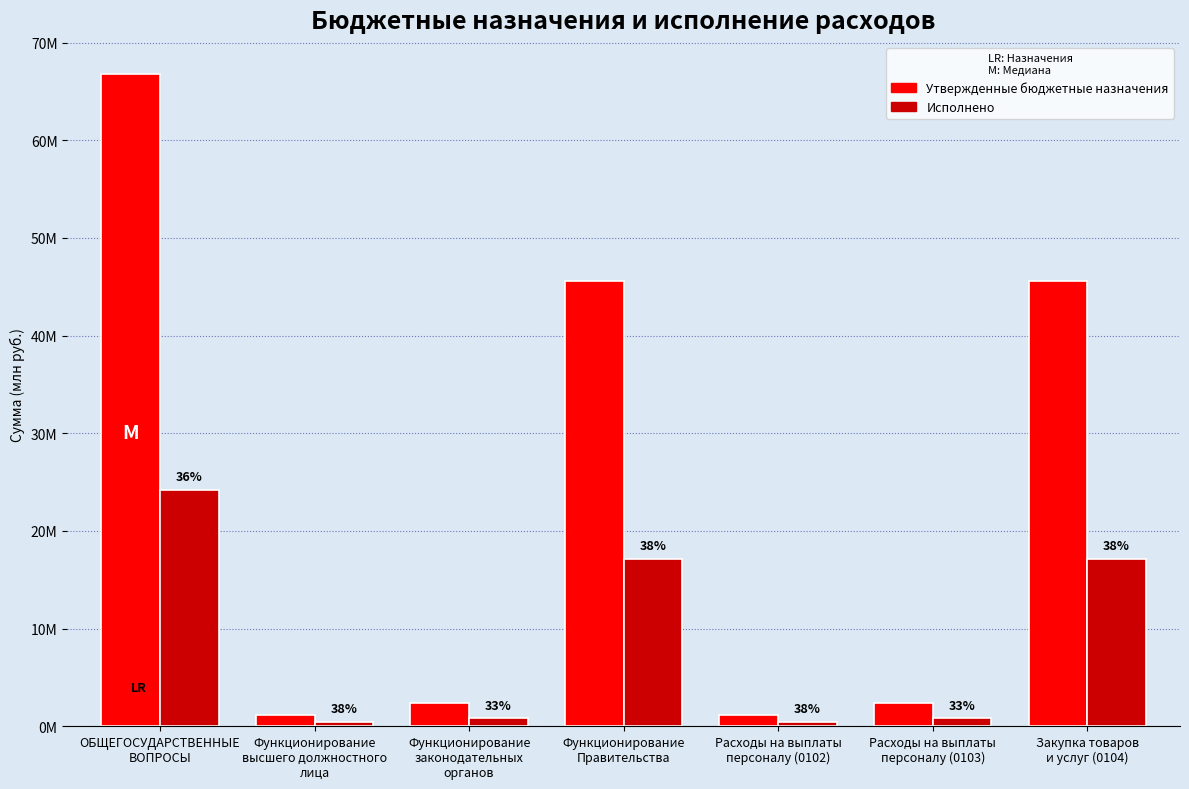

What is the label of the 2nd bar from the right?

Расходы на выплаты
персоналу (0103)